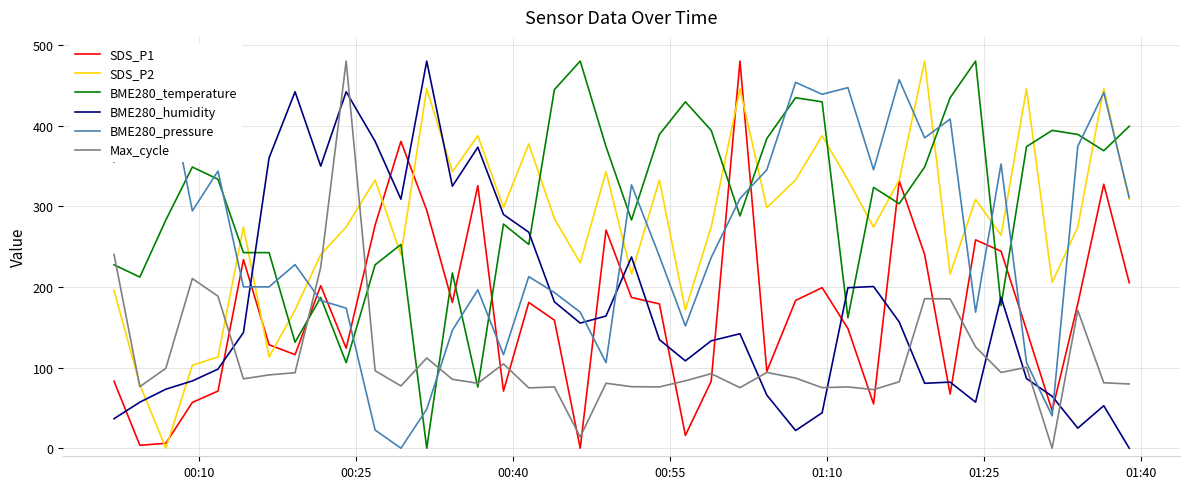

Count the number of categories in the chart.

40